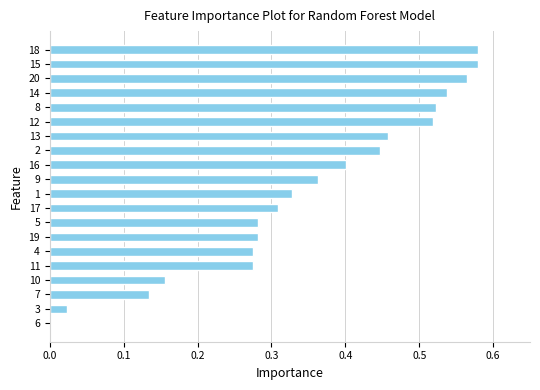

What is the sum of all values?

7.0